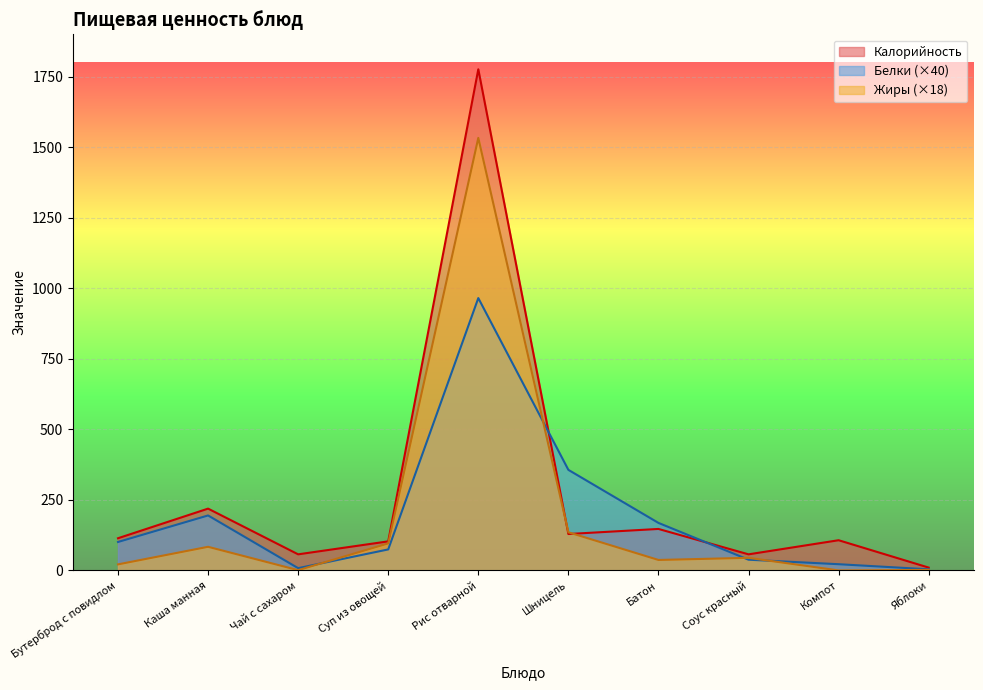

List the series in order of their peak value, highest first.

Калорийность, Жиры (×18), Белки (×40)